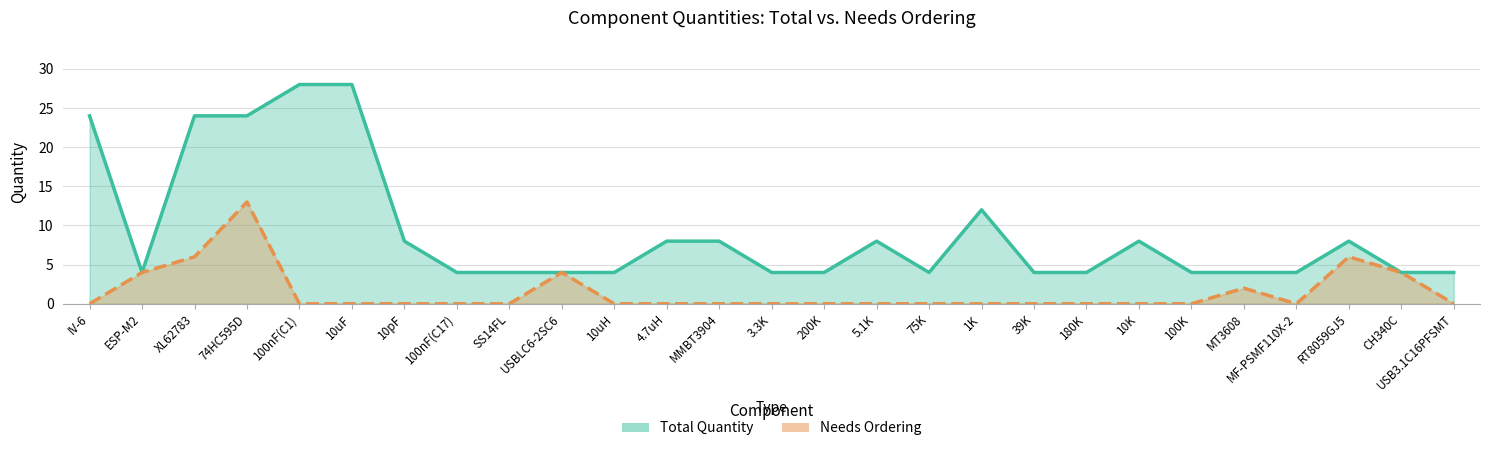

Which series has the largest total across all categories?

Total Quantity